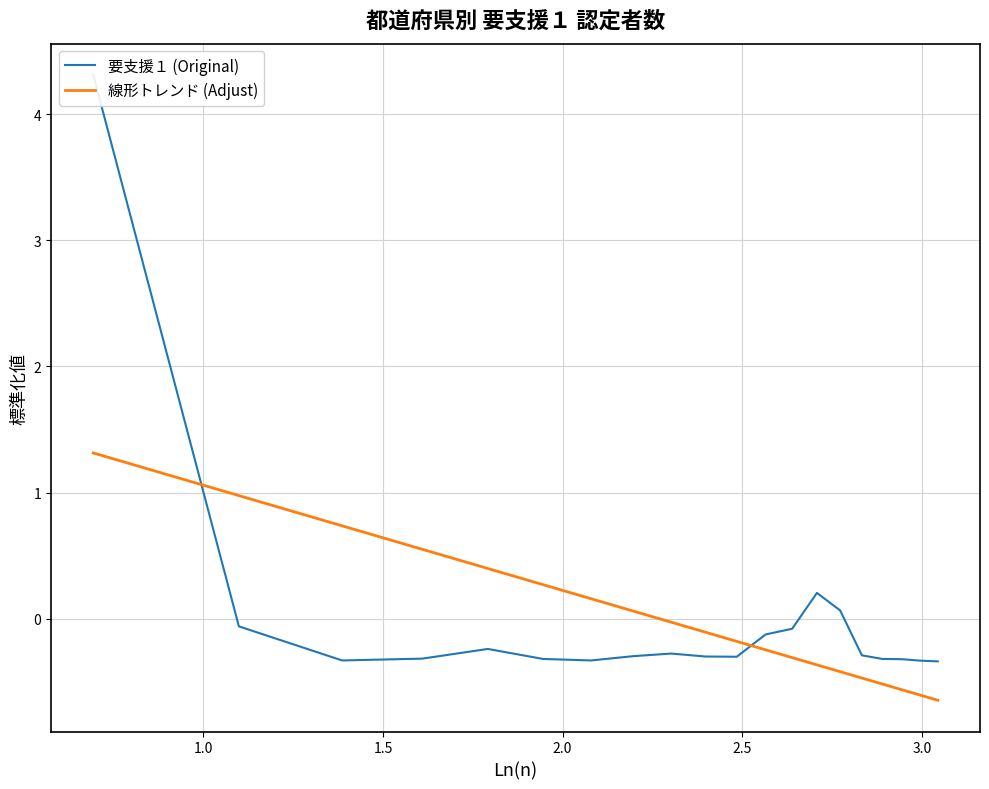

What is the maximum value for 線形トレンド (Adjust)?

1.3